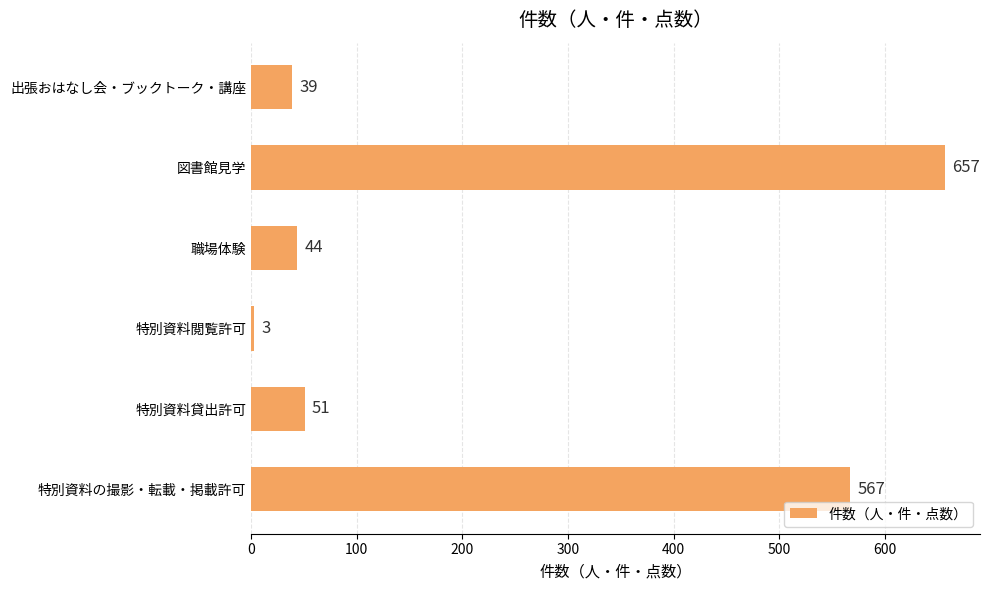

What is the difference between the maximum and minimum values?

654